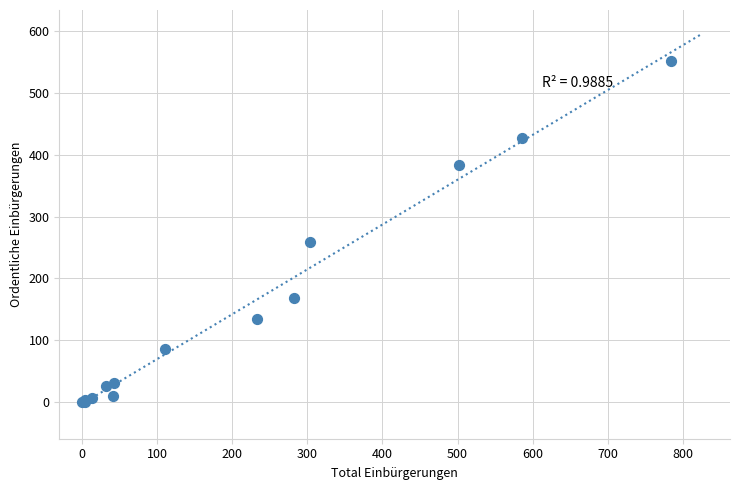

What Y value in the scatter plot is closest to 276?

259